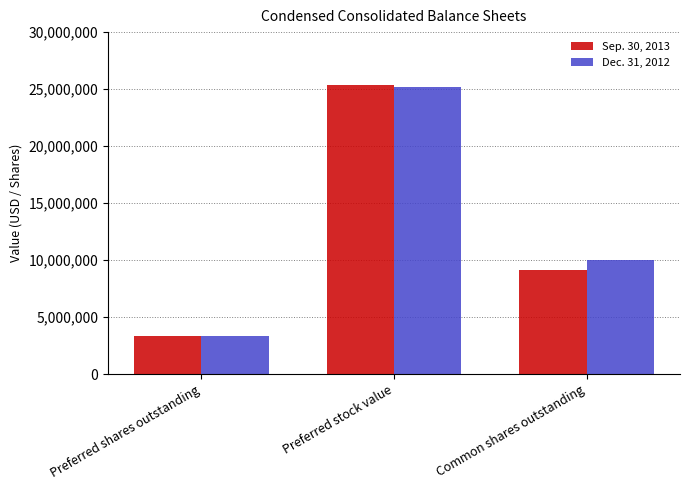

True or false: Sep. 30, 2013 has a value of 3378044 at Preferred shares outstanding.

True